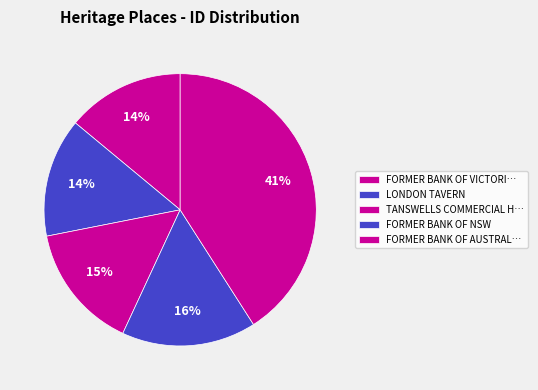

How many segments does this pie chart have?

5